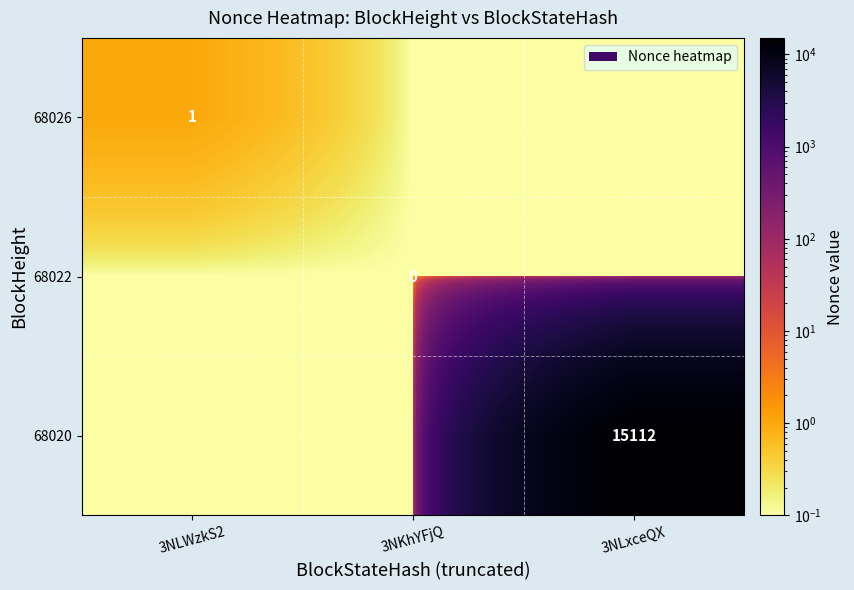

Which category has the highest value across all series?

3NLxceQX